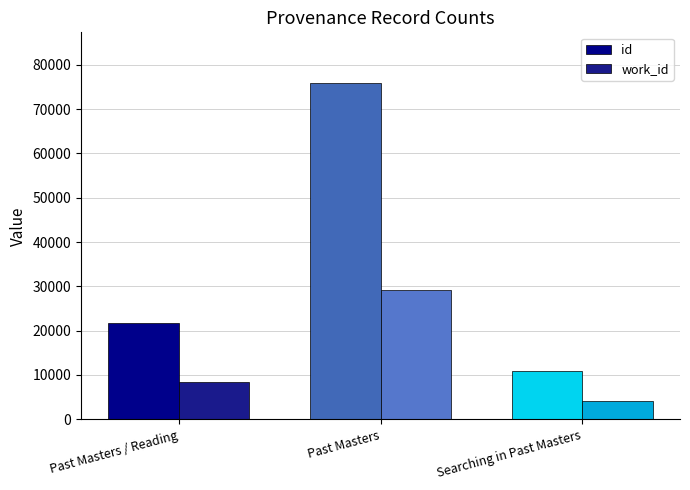

How many data points in work_id are less than 8359?

1